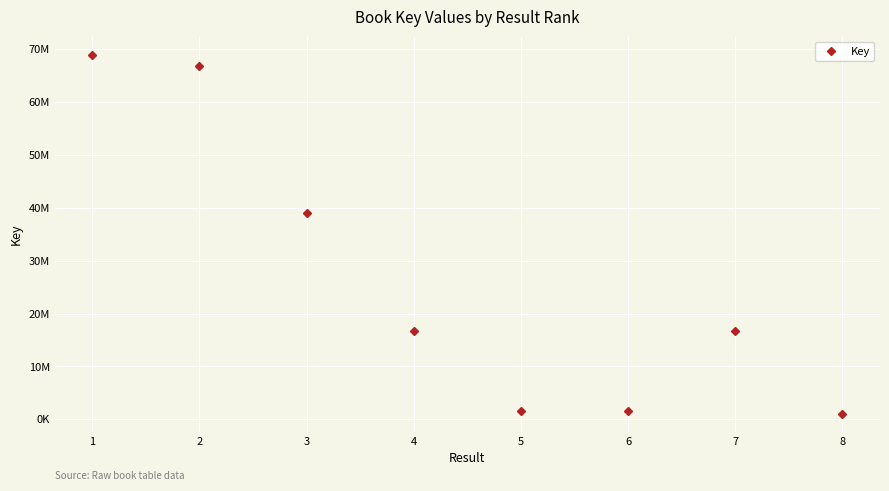

How many interior local peaks (higher than both neighbors) does the data have?

1